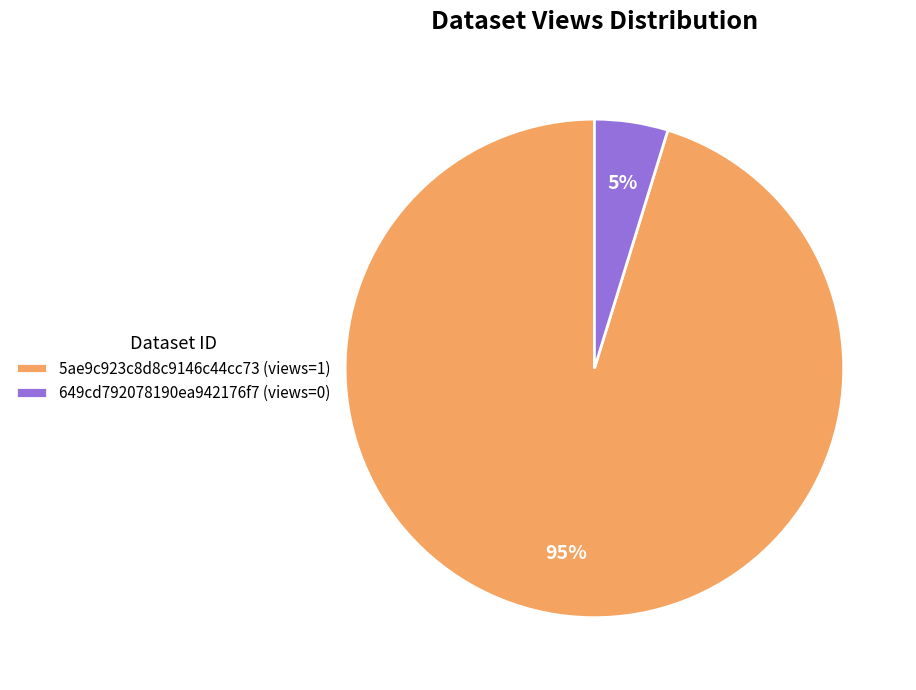

What is the largest slice in the pie chart?

5ae9c923c8d8c9146c44cc73